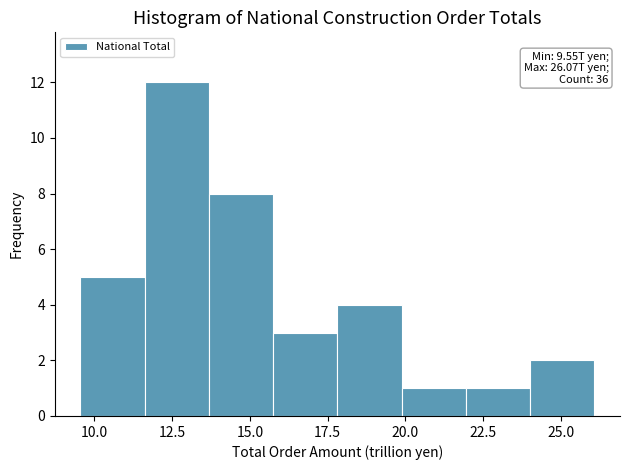

Which range on the x-axis has the tallest bar?

11.5 to 13.5